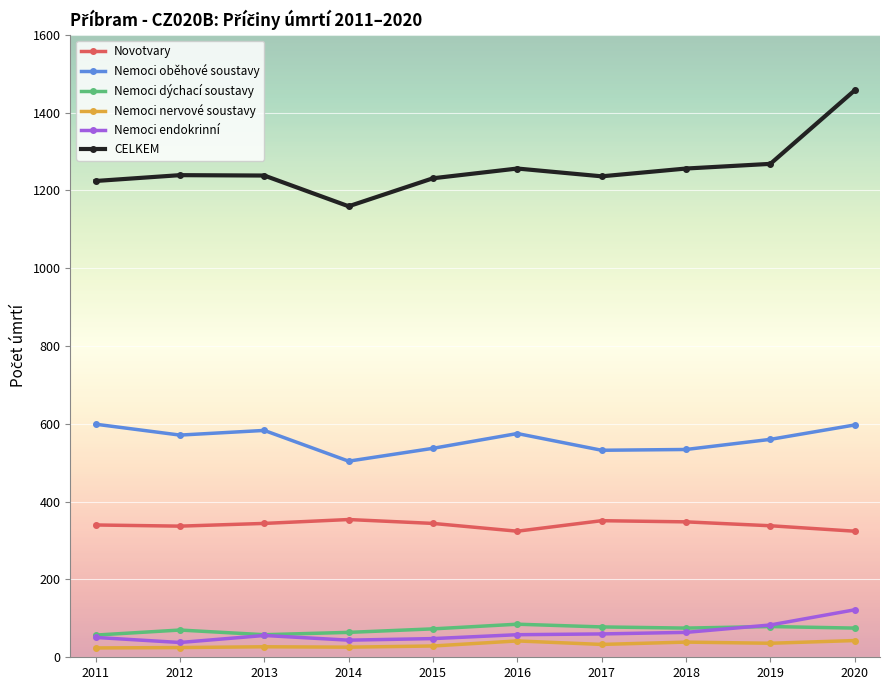

At which category does the chart reach its peak across all series?

2020